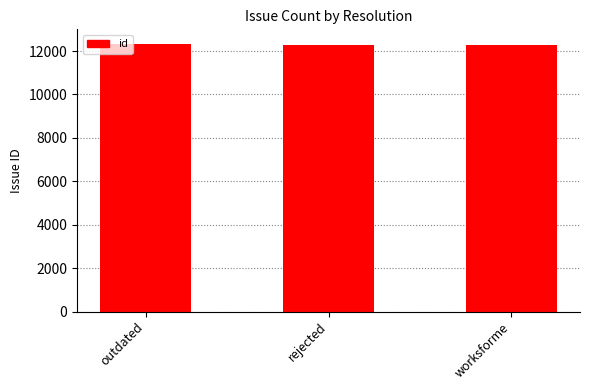

The value at outdated is 3588. True or false?

False